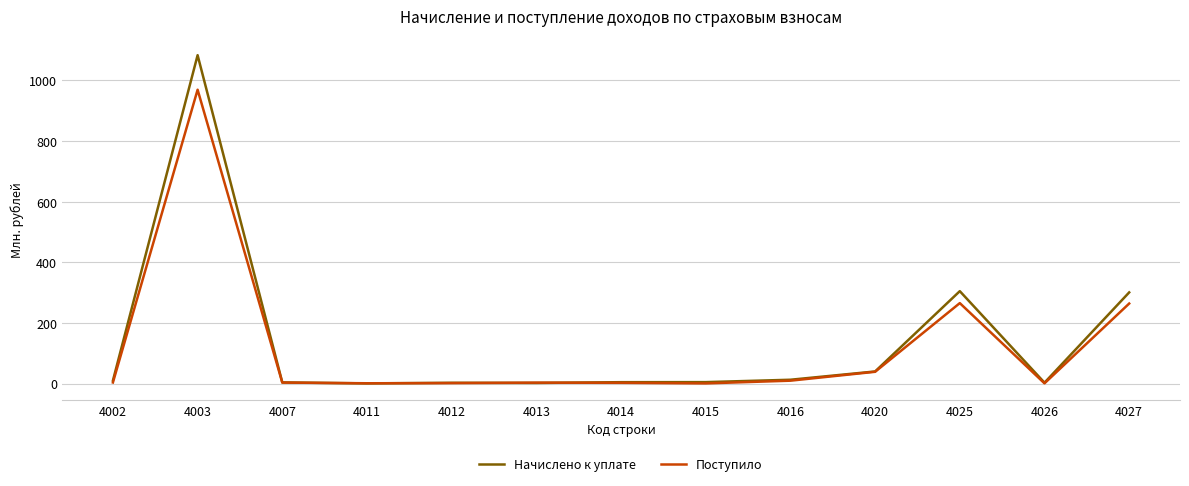

Is the value of Начислено к уплате at 4016 greater than the value of Поступило at 4003?

No